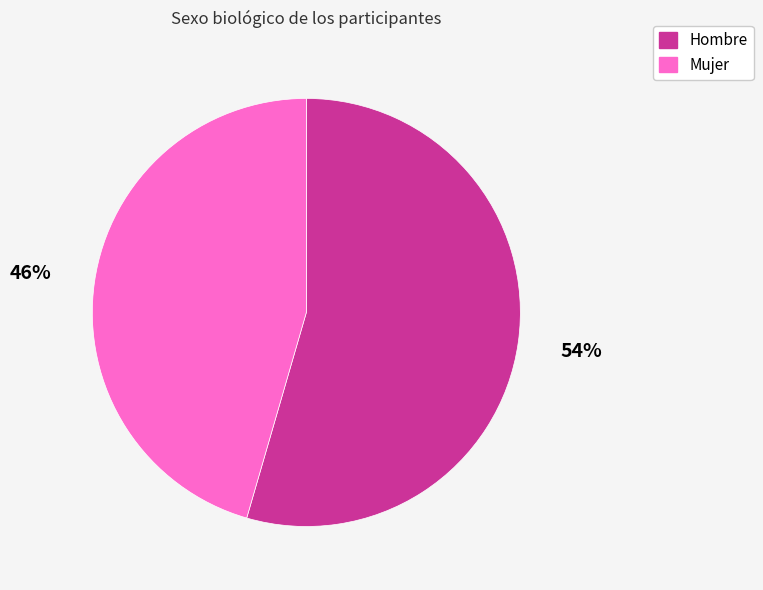

Does any single category account for the majority?

Yes